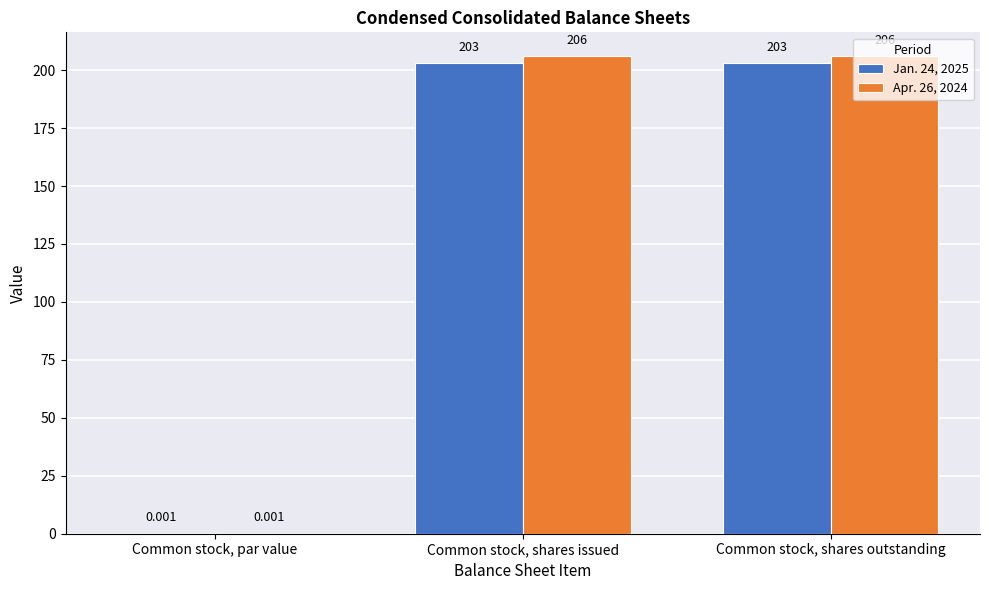

Is the value of Apr. 26, 2024 at Common stock, shares issued greater than the value of Jan. 24, 2025 at Common stock, par value?

Yes